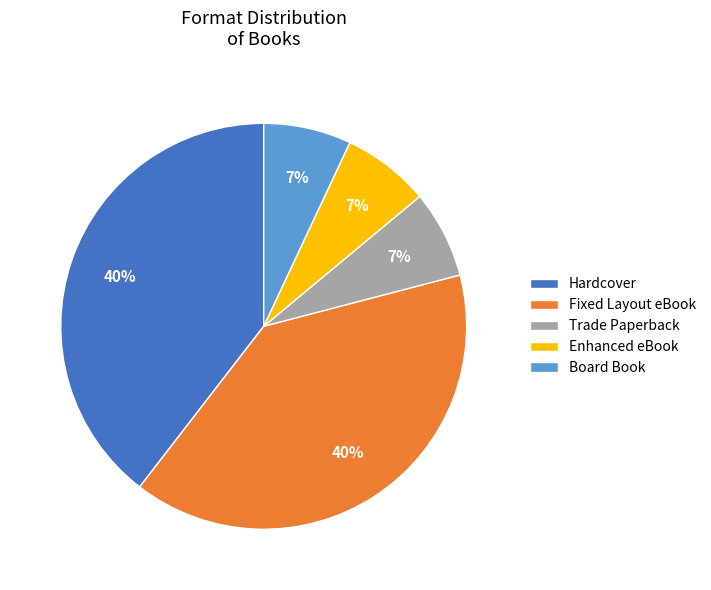

Approximately how many times larger is the value at Fixed Layout eBook compared to Trade Paperback?

5.7